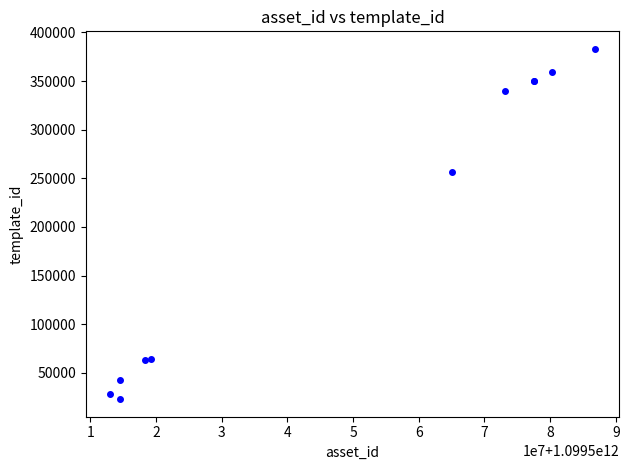

What Y value in the scatter plot is closest to 202983?

256179